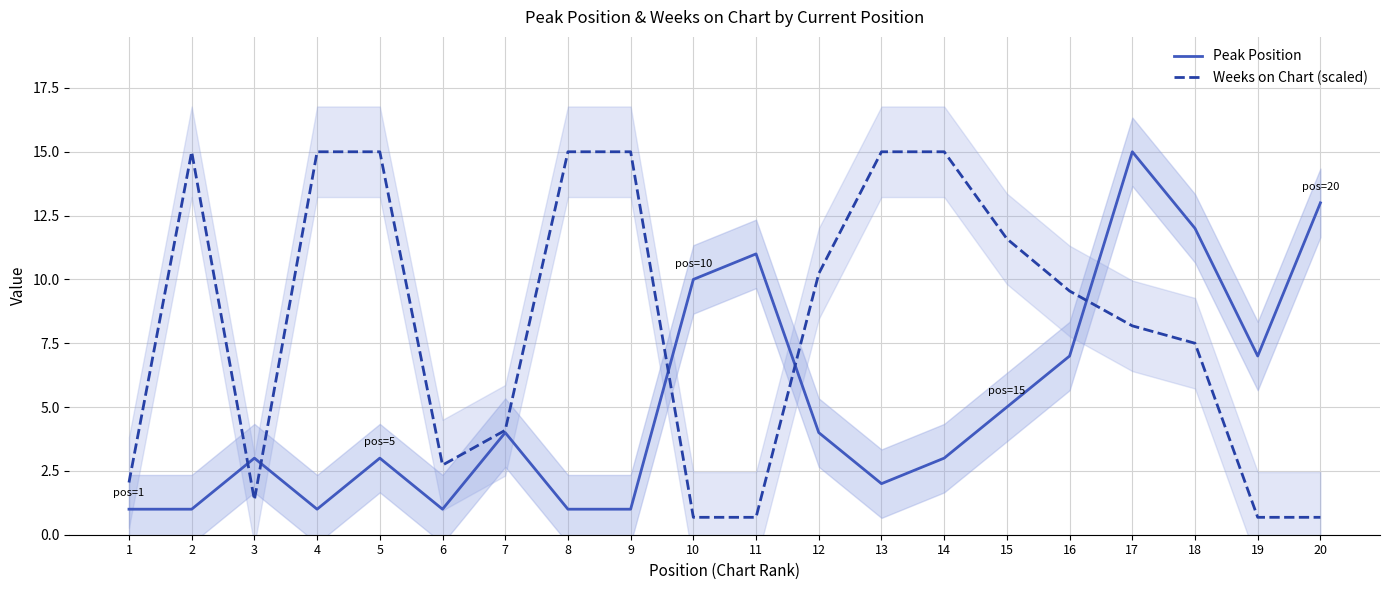

True or false: Peak Position has a value of 2.6 at 7.

False